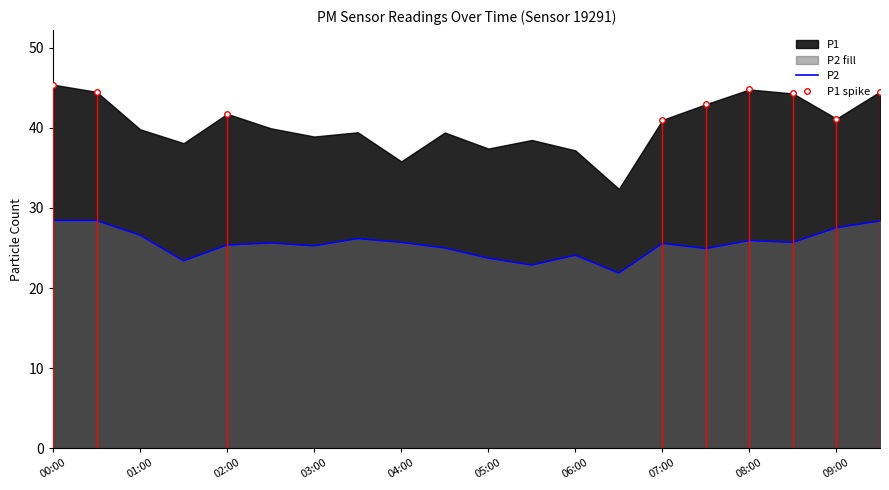

What is the minimum value shown in the chart?

21.9